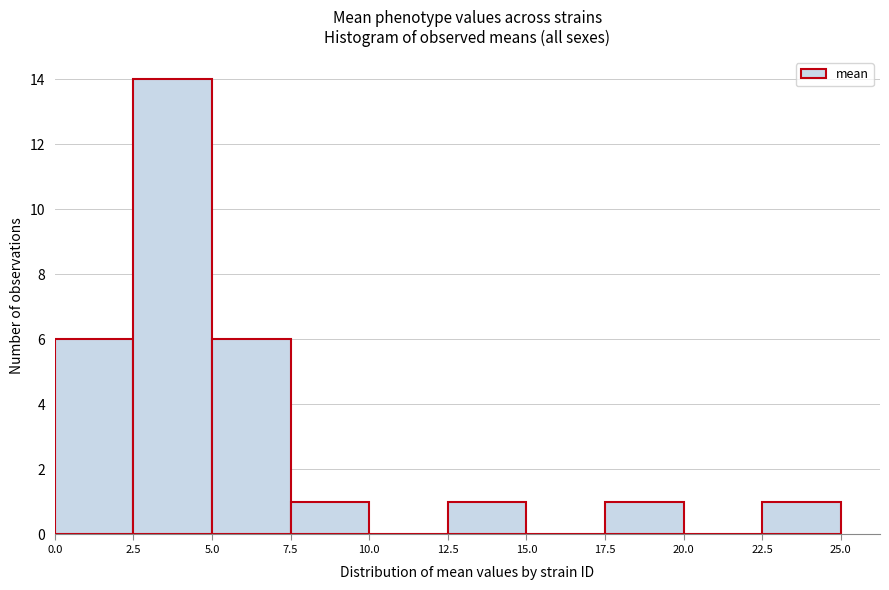

What is the height of the bar covering 22.5 to 25.0 on the x-axis? The values are not printed on the chart, so give them approximately, as read against the axis.

1